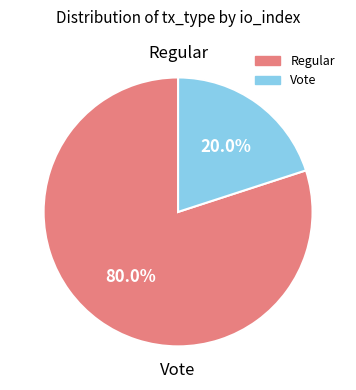

Does any single category account for the majority?

Yes